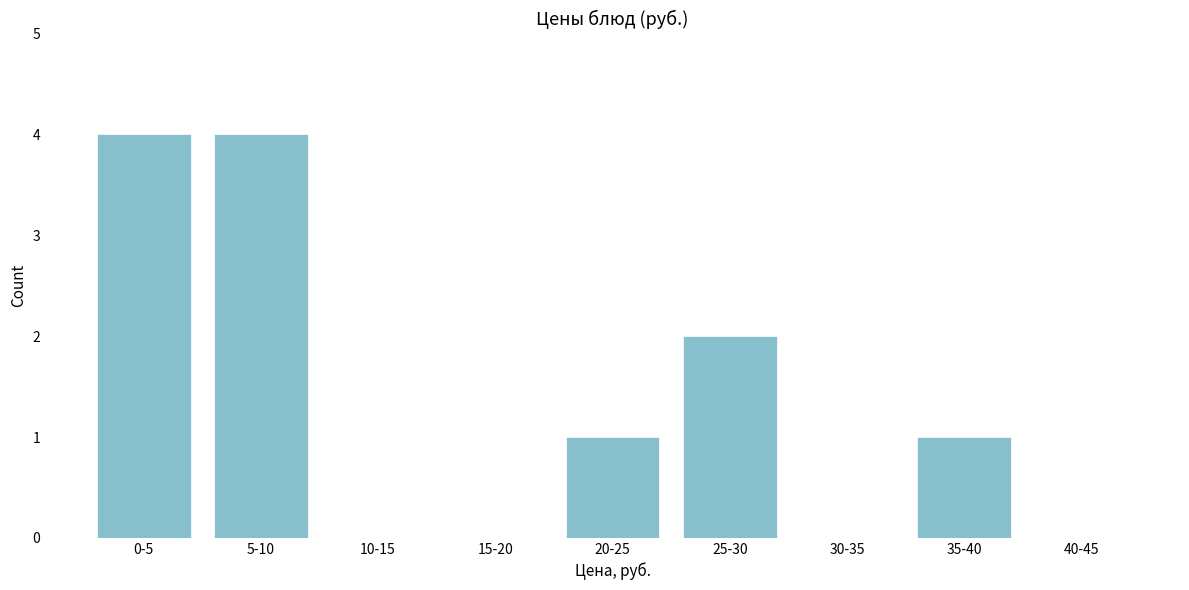

Reading left to right, extract all data points from this chart.

0-5=4	5-10=4	10-15=0	15-20=0	20-25=1	25-30=2	30-35=0	35-40=1	40-45=0